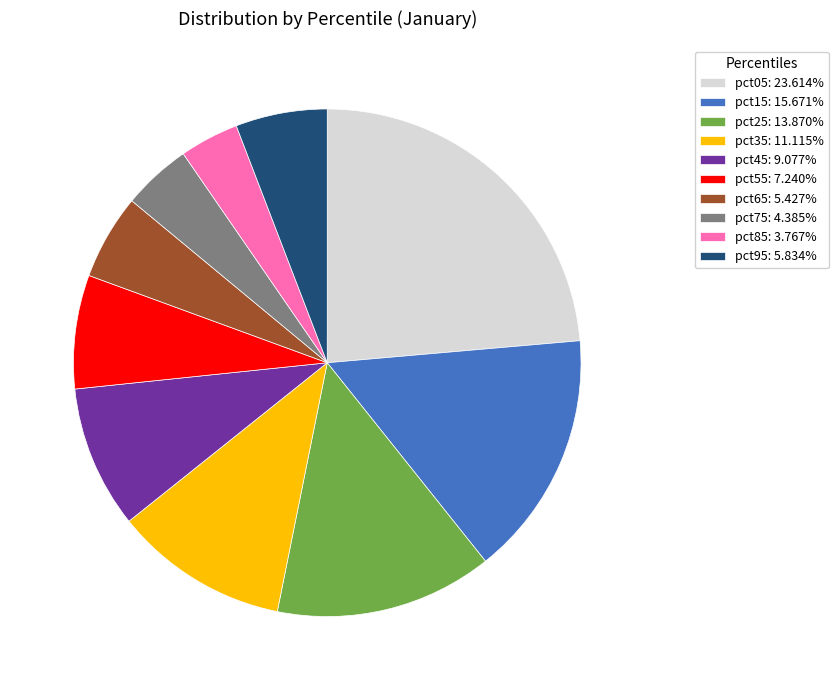

Which category has the biggest portion of the pie?

pct05